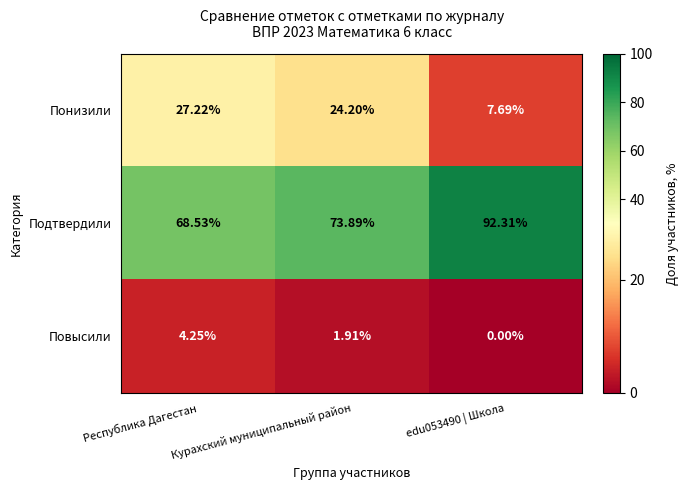

List the series in order of their peak value, lowest first.

Повысили, Понизили, Подтвердили